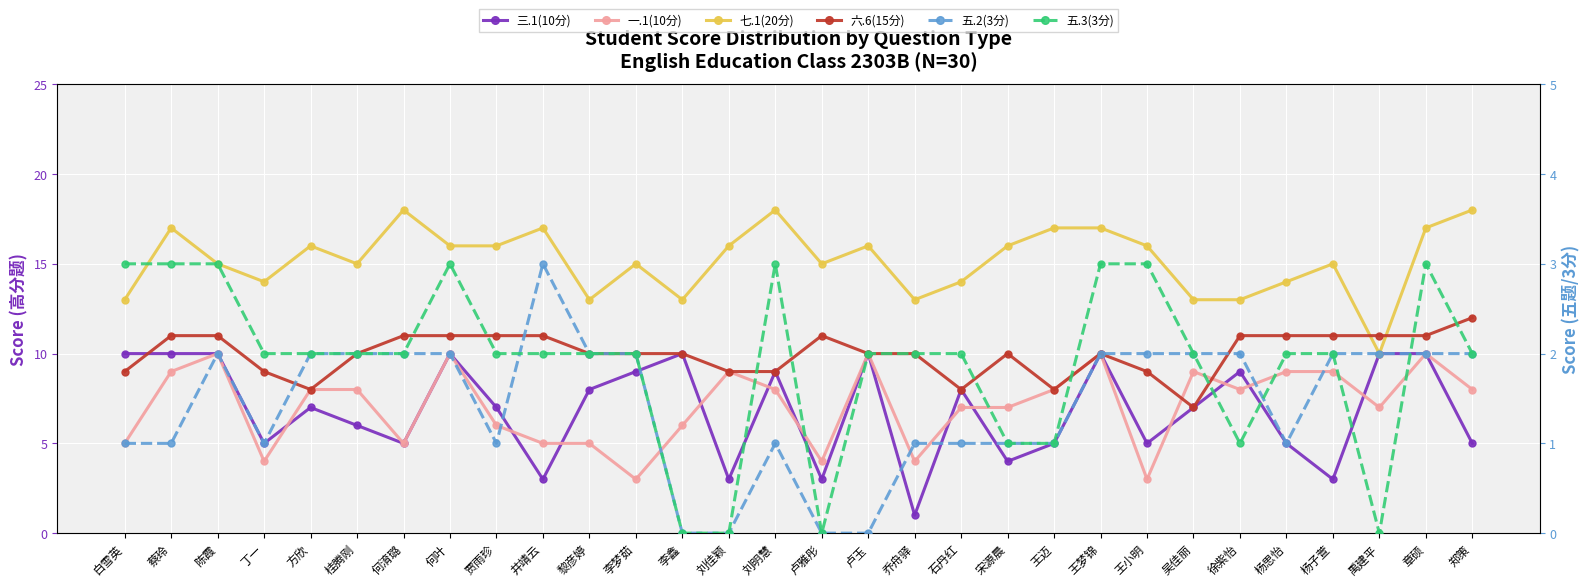

The 六.6(15分) series shows 8 at 王迈. True or false?

True